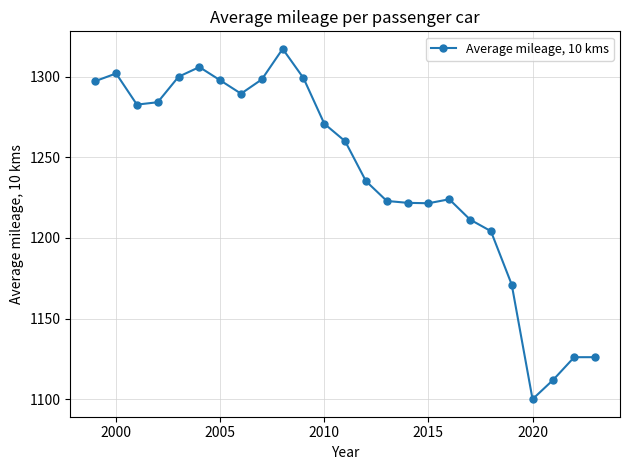

What is the smallest value displayed?

1099.9